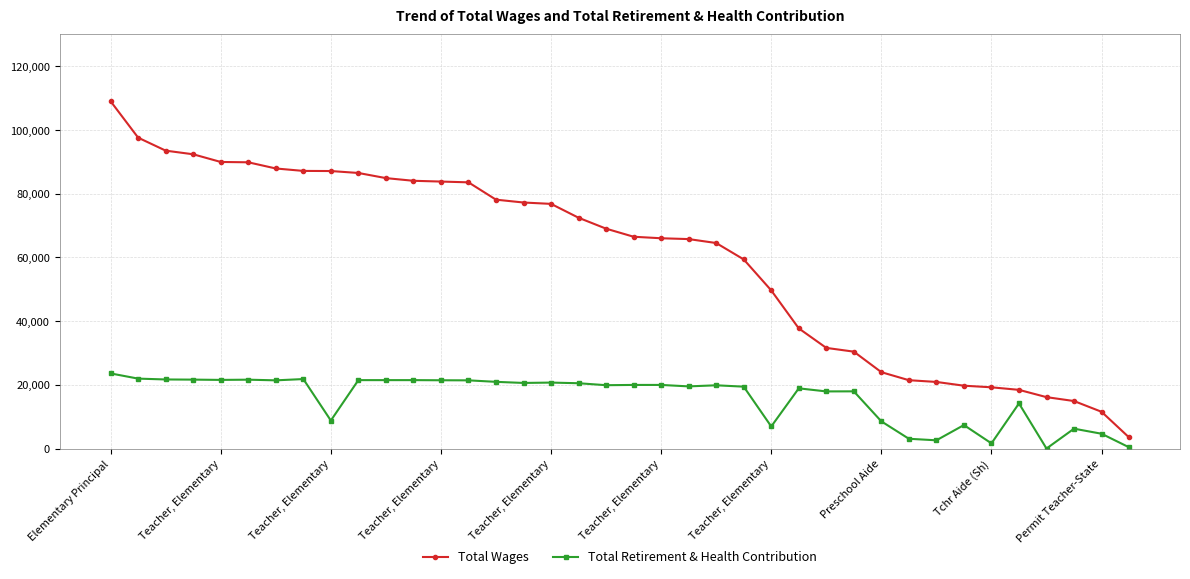

True or false: Total Wages and Total Retirement & Health Contribution cross at least once.

False